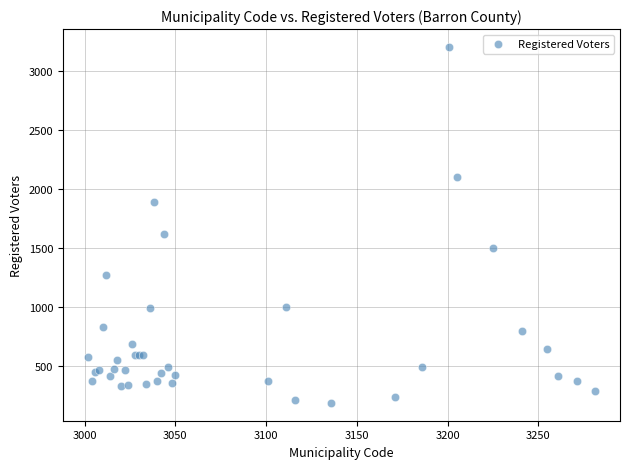

What Y value in the scatter plot is closest to 1695?

1616